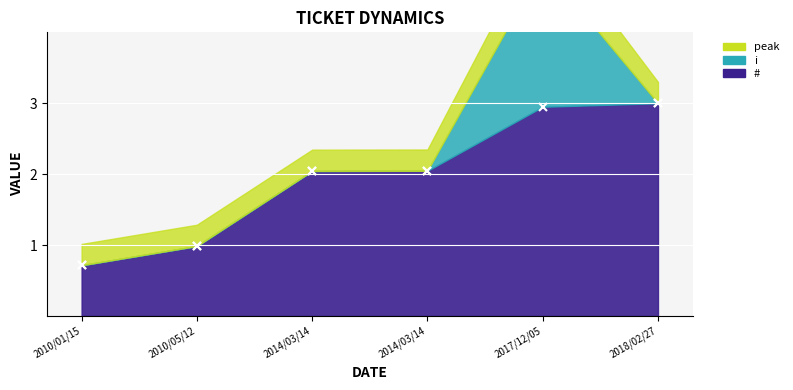

Between 2010/01/15 and 2010/05/12, which is larger?

2010/05/12